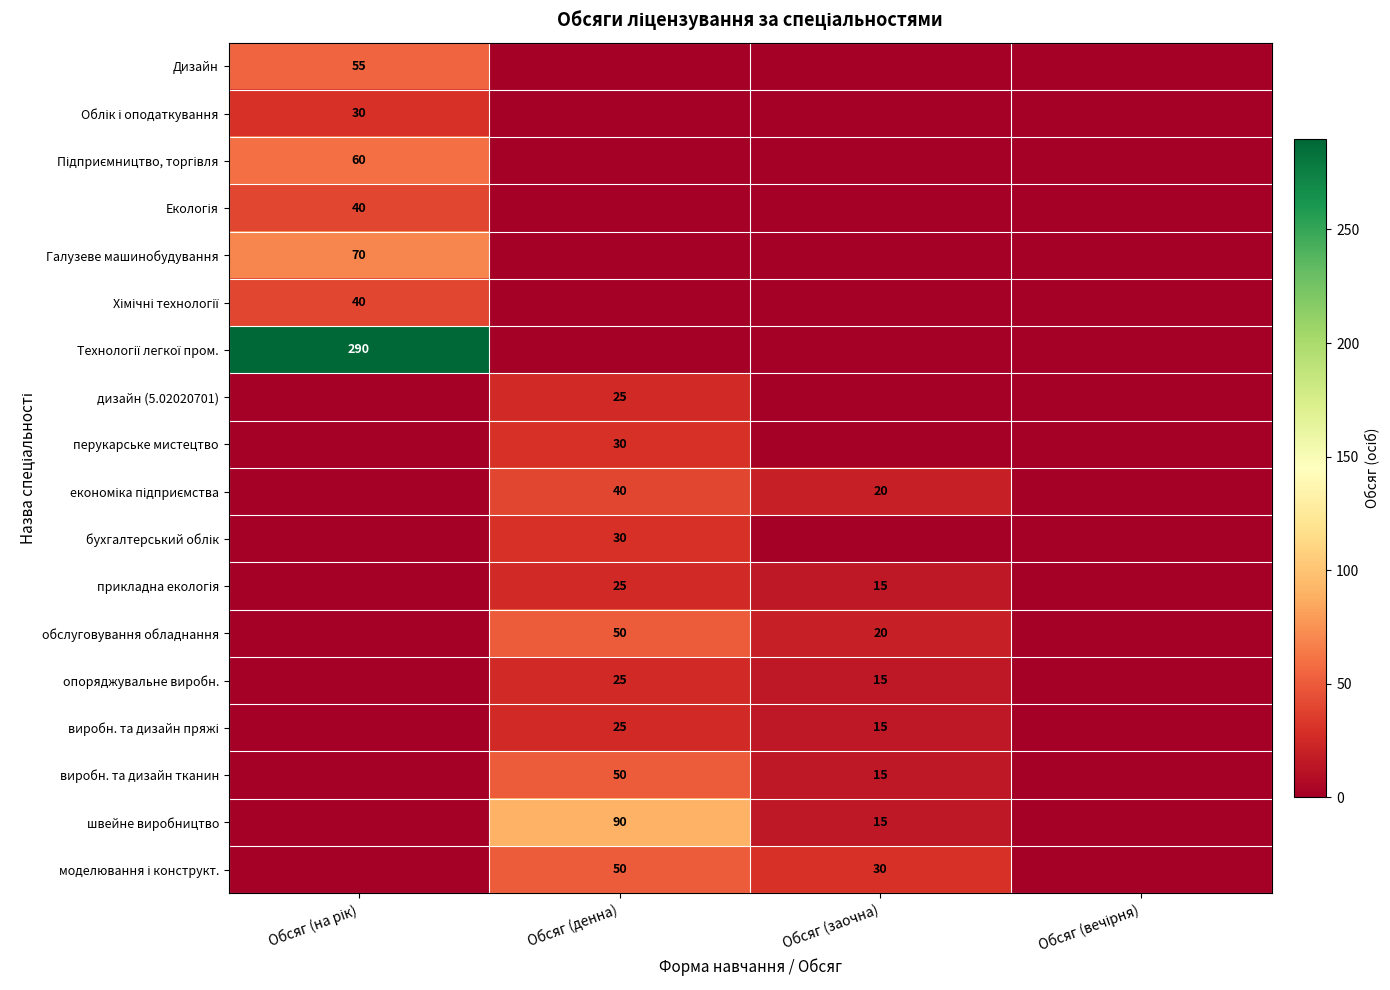

What is the sum of the обслуговування обладнання values at Обсяг (денна) and Обсяг (заочна)?

70